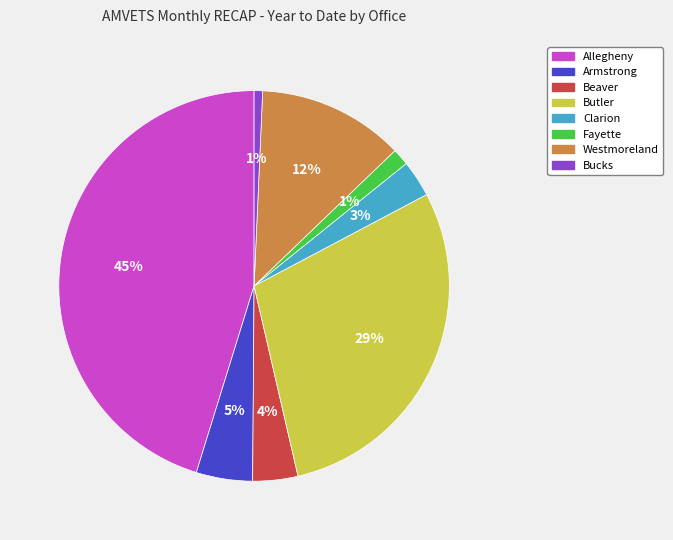

Do Clarion and Bucks together represent more than half of the pie?

No